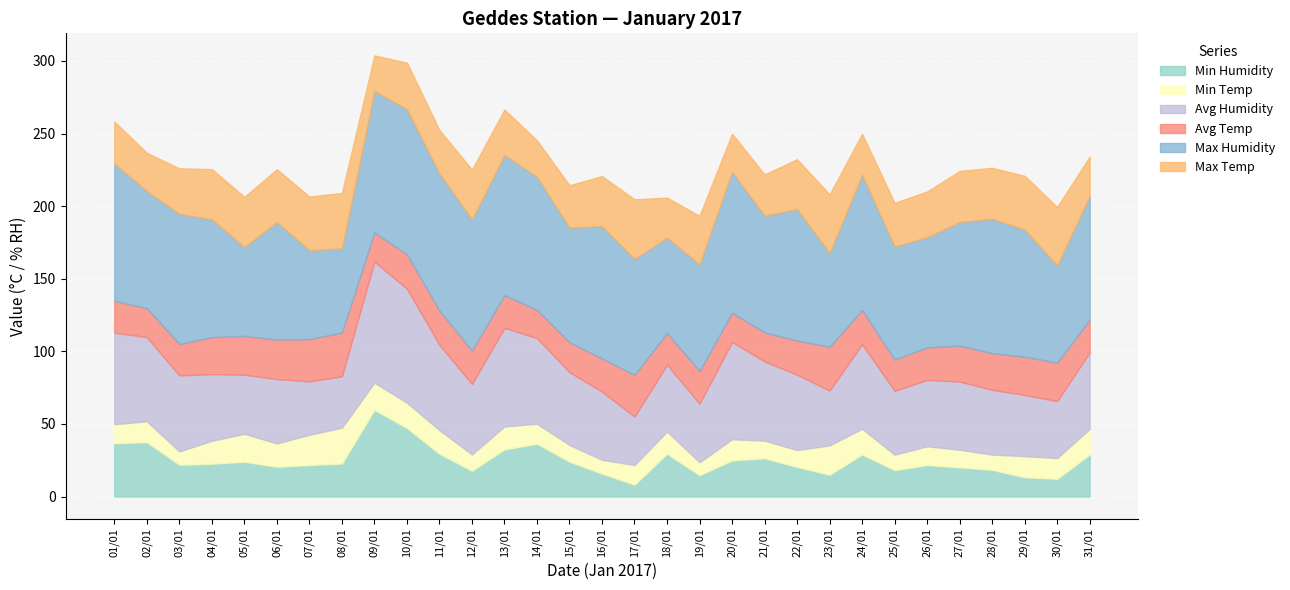

What is the sum of all Min Temp values?

453.7